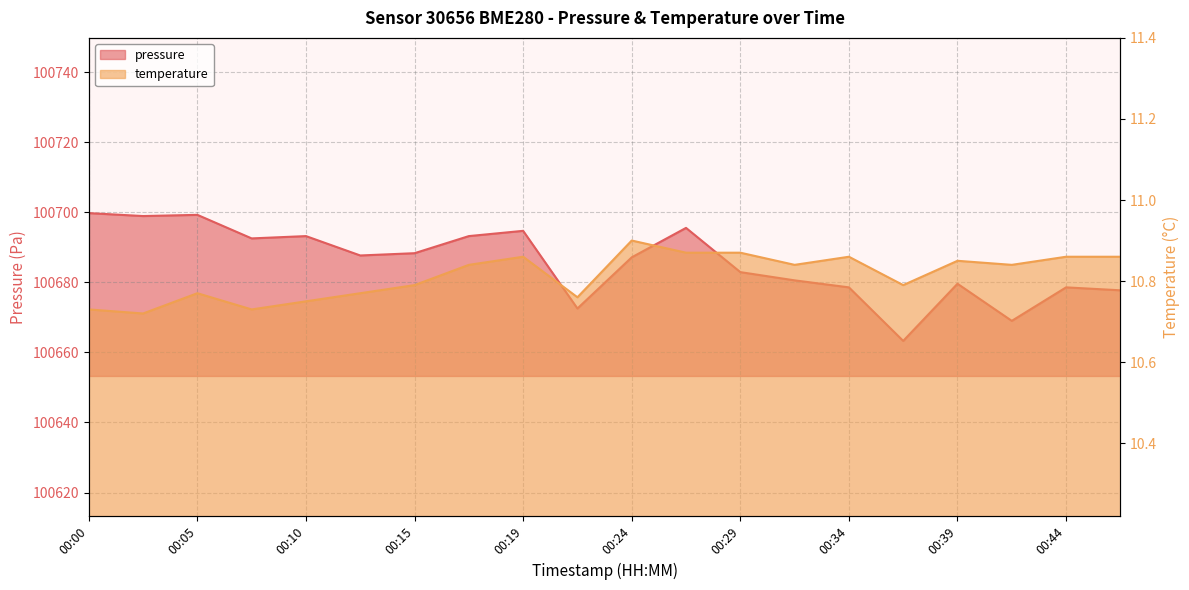

Rank the series by their maximum value, from highest to lowest.

pressure, temperature